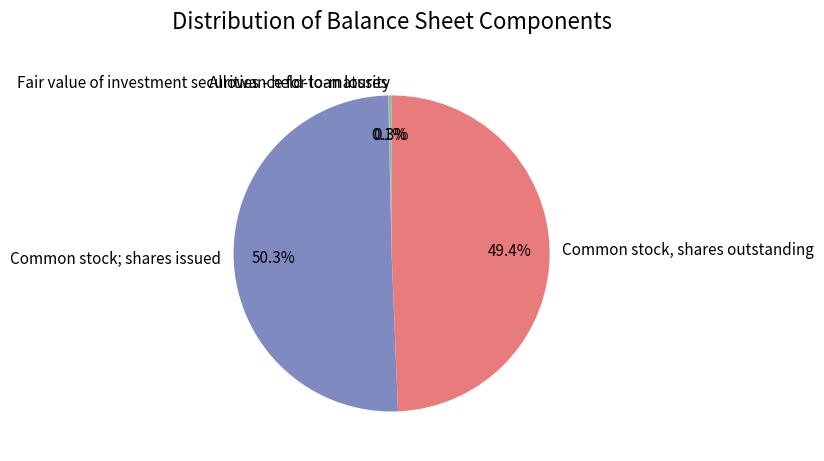

Does Common stock; shares issued represent more than half of the total?

Yes